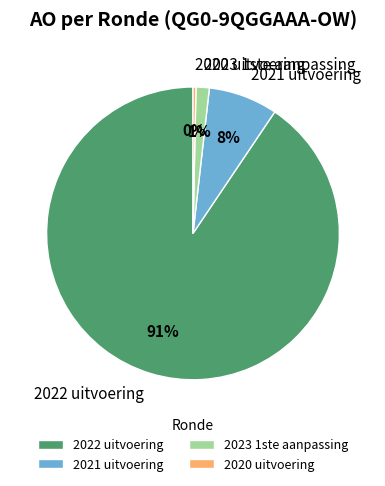

Does 2023 1ste aanpassing account for over 50% of the chart?

No